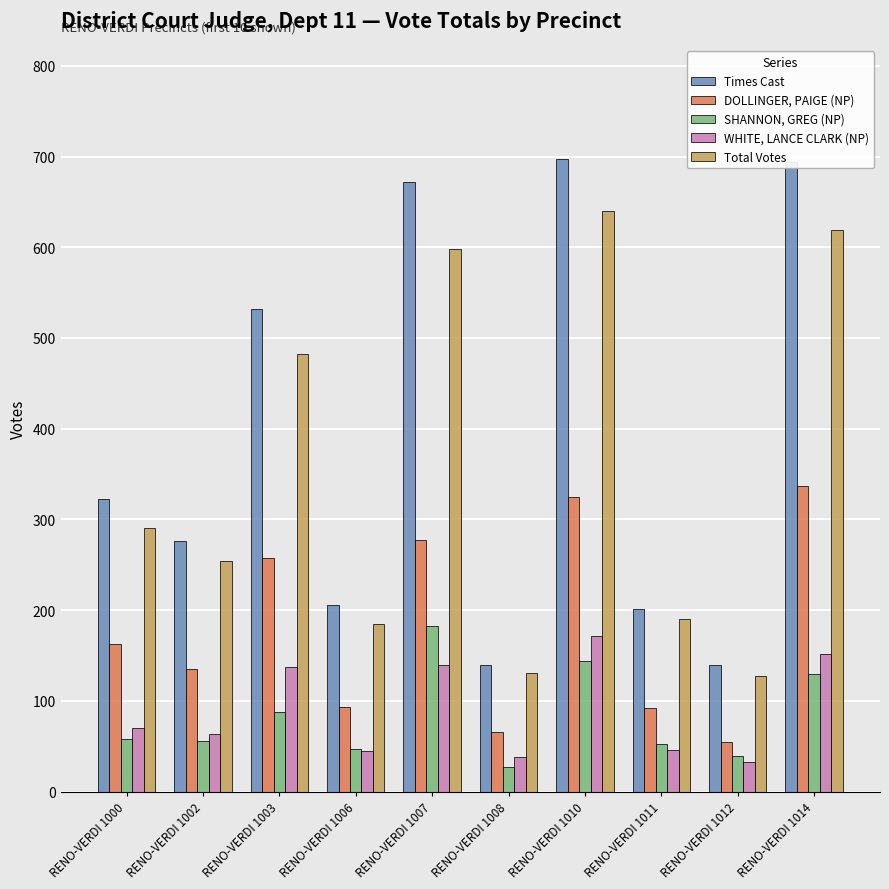

At which label is SHANNON, GREG (NP) closest to 104?

RENO-VERDI 1003